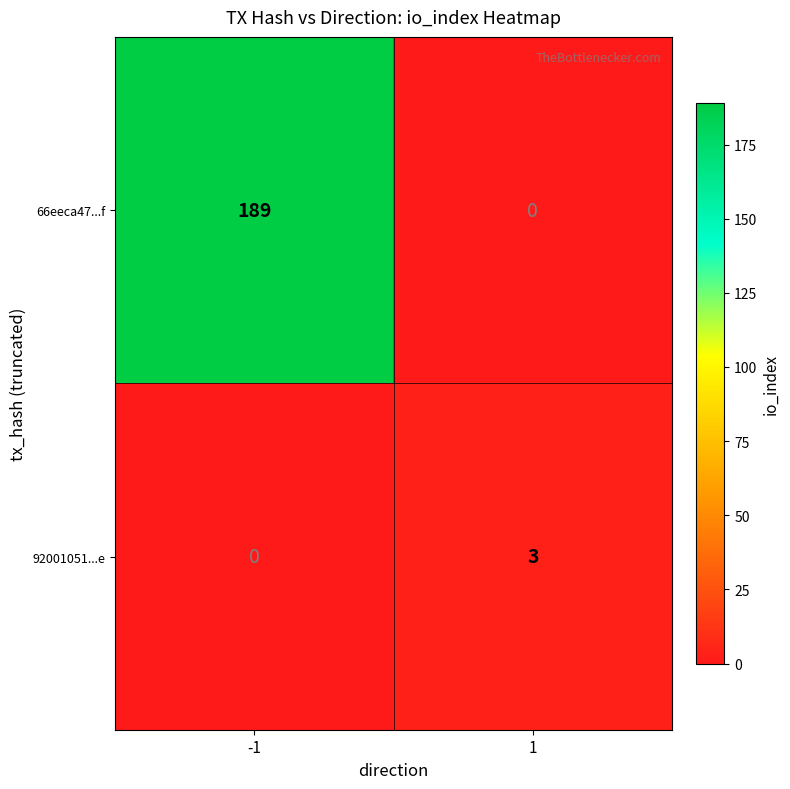

How many distinct data groups are displayed?

2